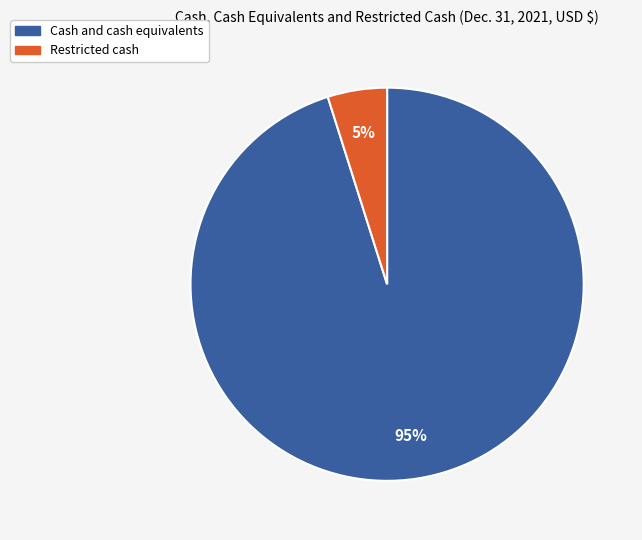

To the nearest percent, what is the combined percentage of Cash and cash equivalents and Restricted cash?

100%